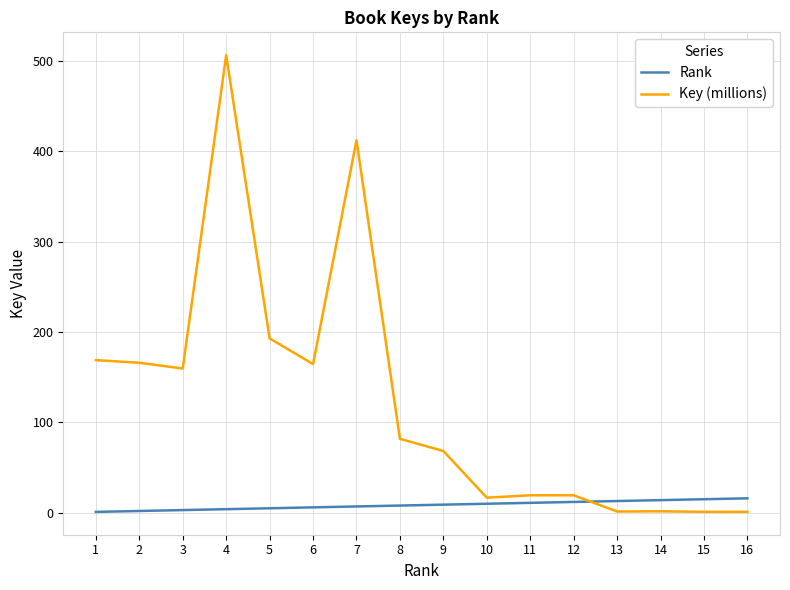

The Key (millions) series shows 20.7 at 9. True or false?

False